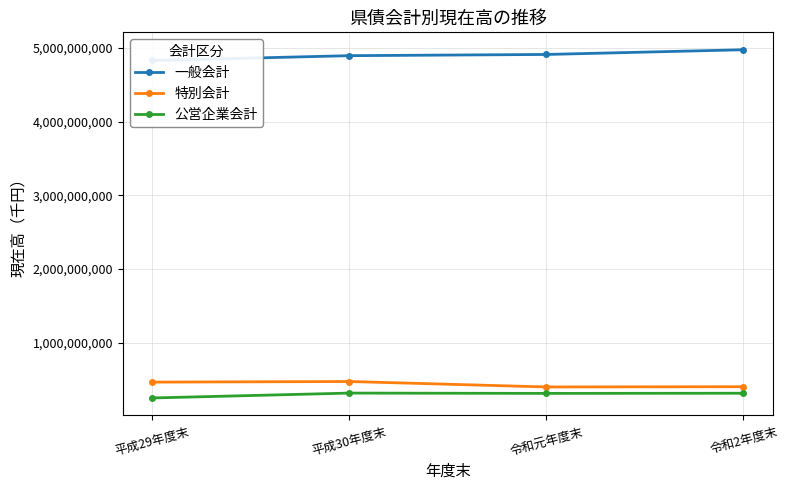

At which category does 特別会計 reach its first local peak?

平成30年度末